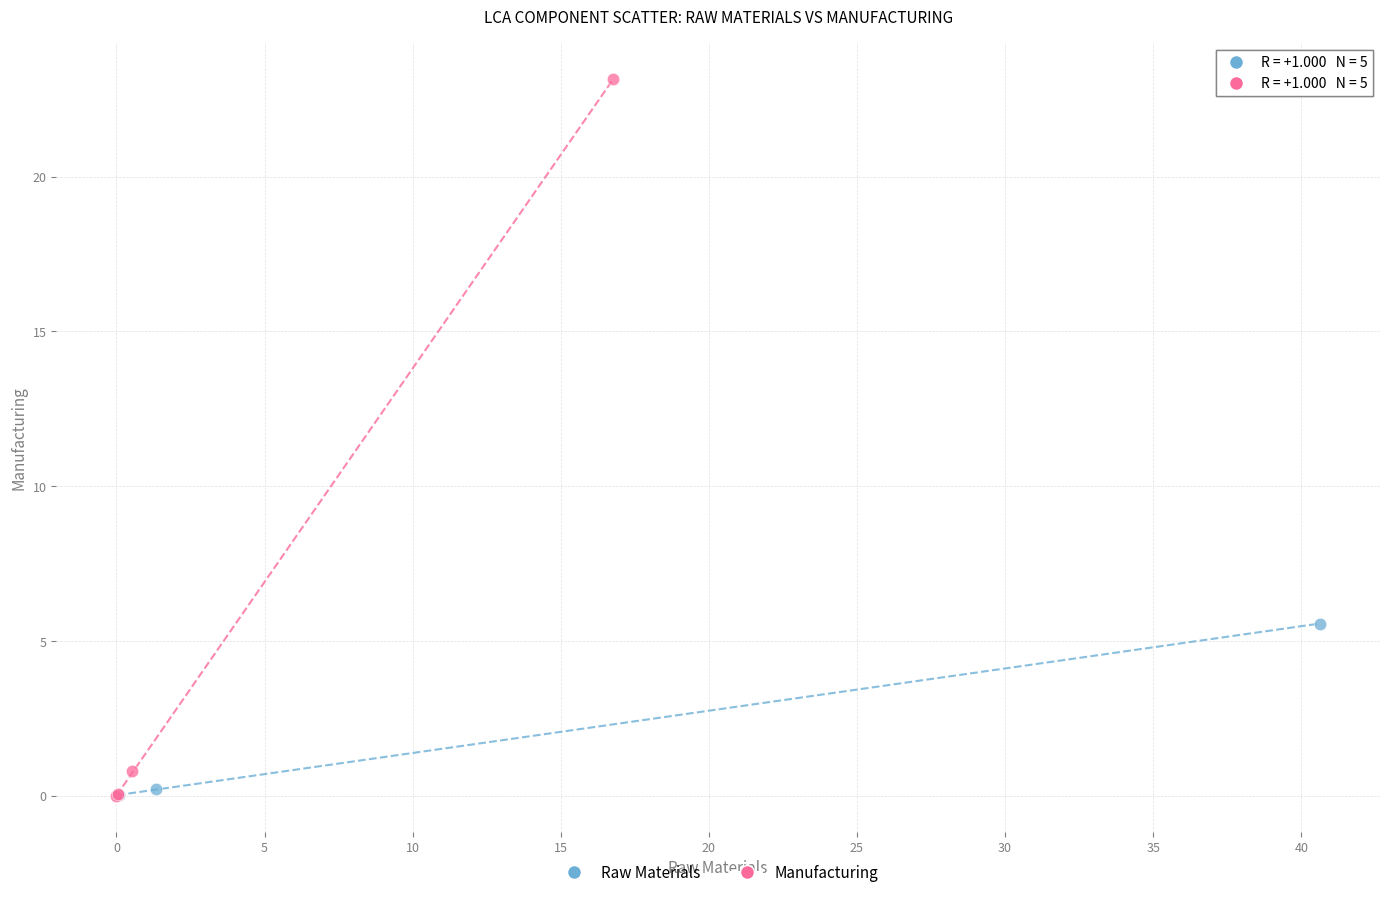

Which series reaches the maximum Y coordinate?

Manufacturing